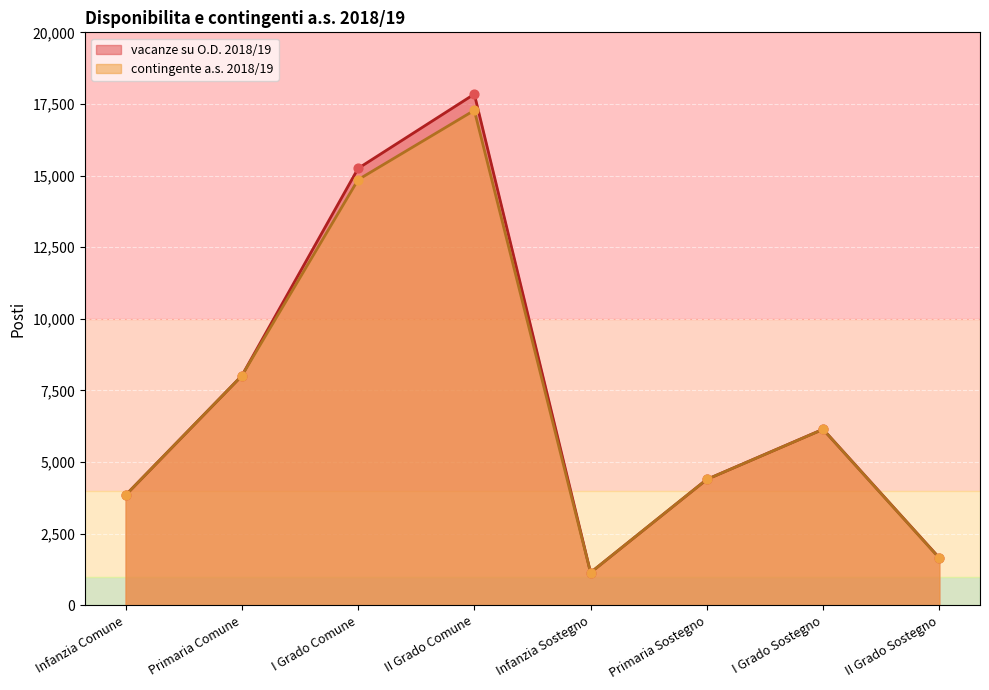

What are all the series names shown in the legend?

vacanze su O.D. 2018/19, contingente a.s. 2018/19